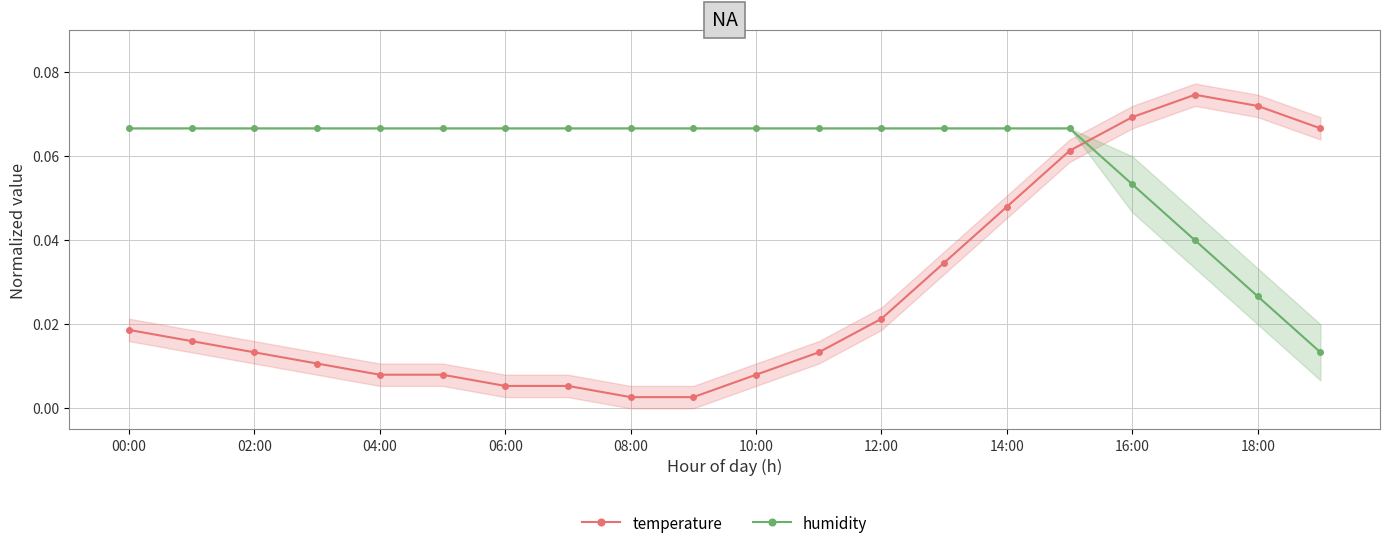

Is this an area chart (filled region under the line)?

No